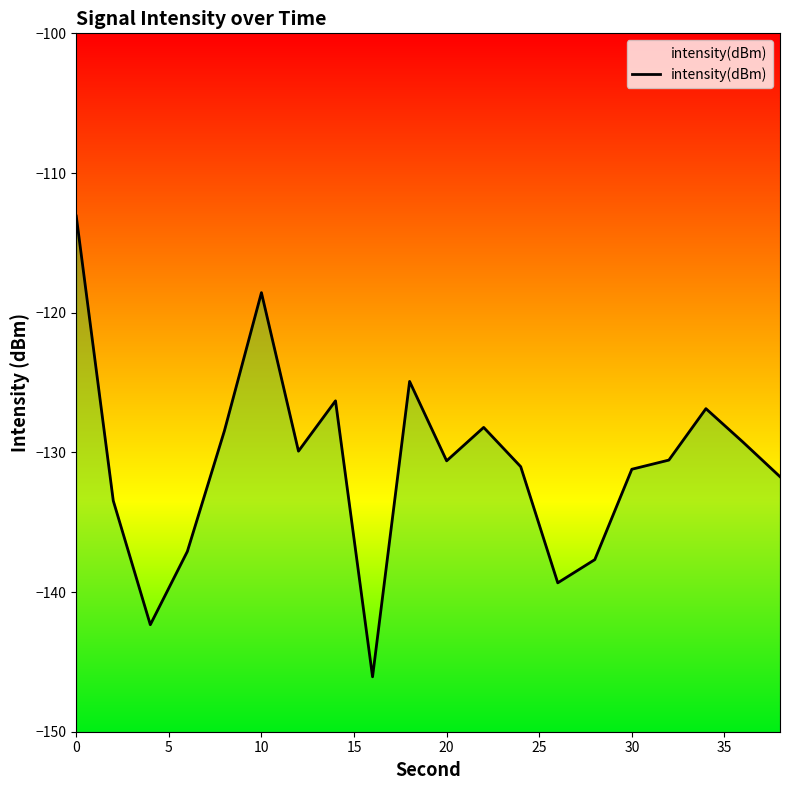

True or false: the data has more than 0 interior local peaks.

True